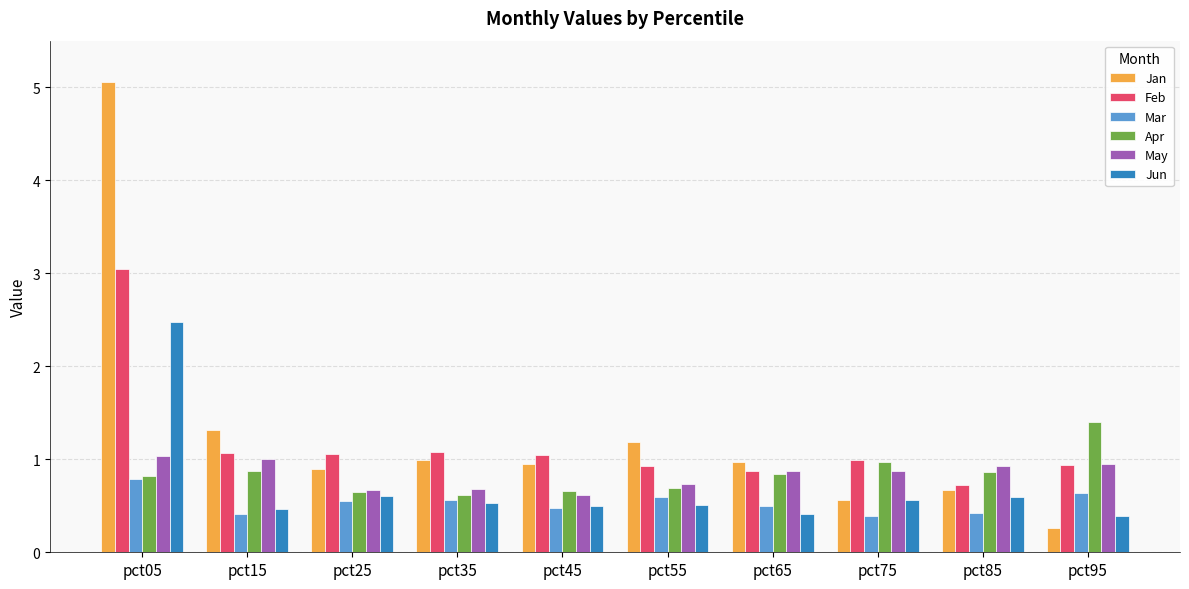

At which category is the sum across all series the highest?

pct05